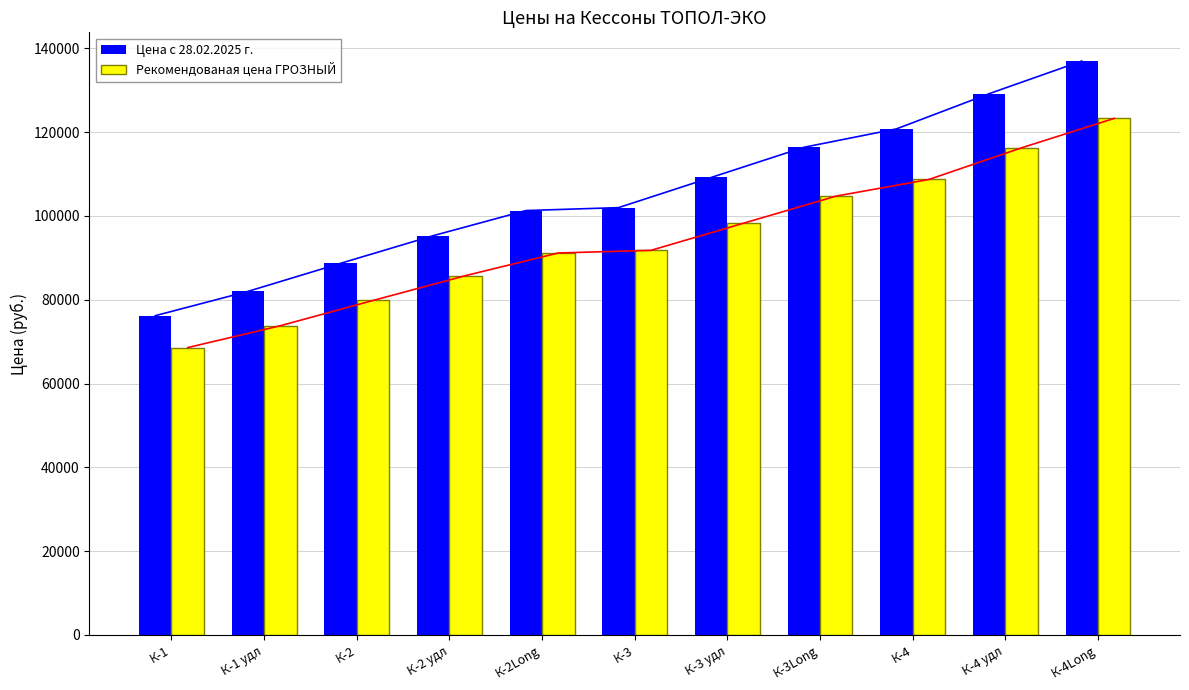

Which series has the largest total across all categories?

Цена с 28.02.2025 г.